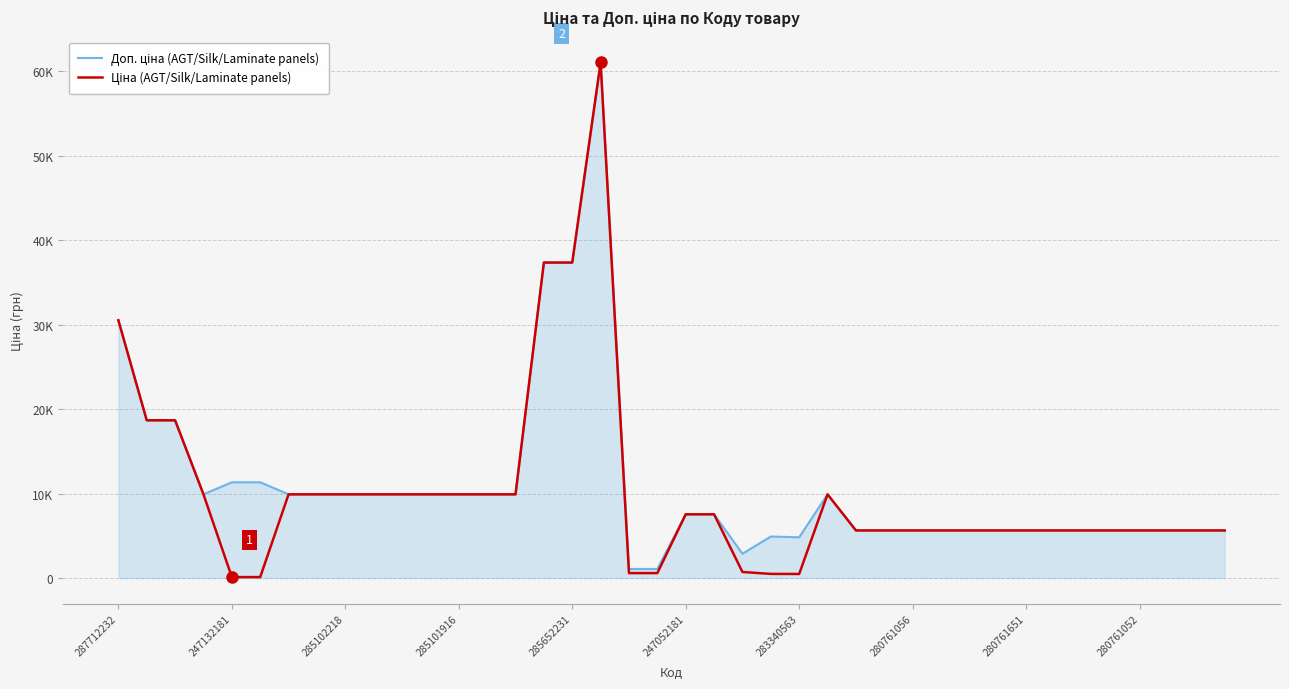

Does the chart display data point markers on the line(s)?

No